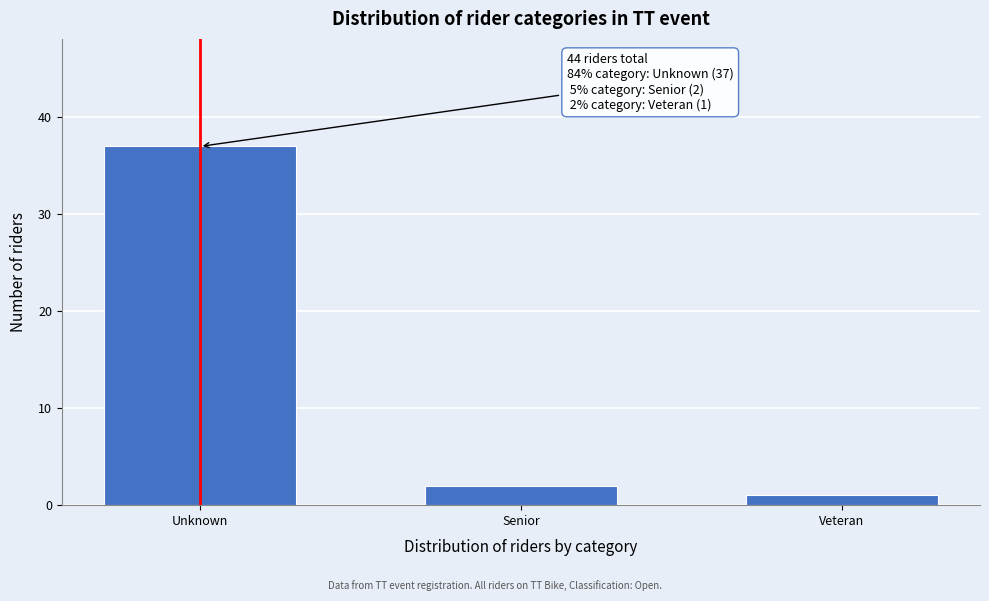

Reading left to right, what are all the values shown in this chart?

Unknown=37	Senior=2	Veteran=1